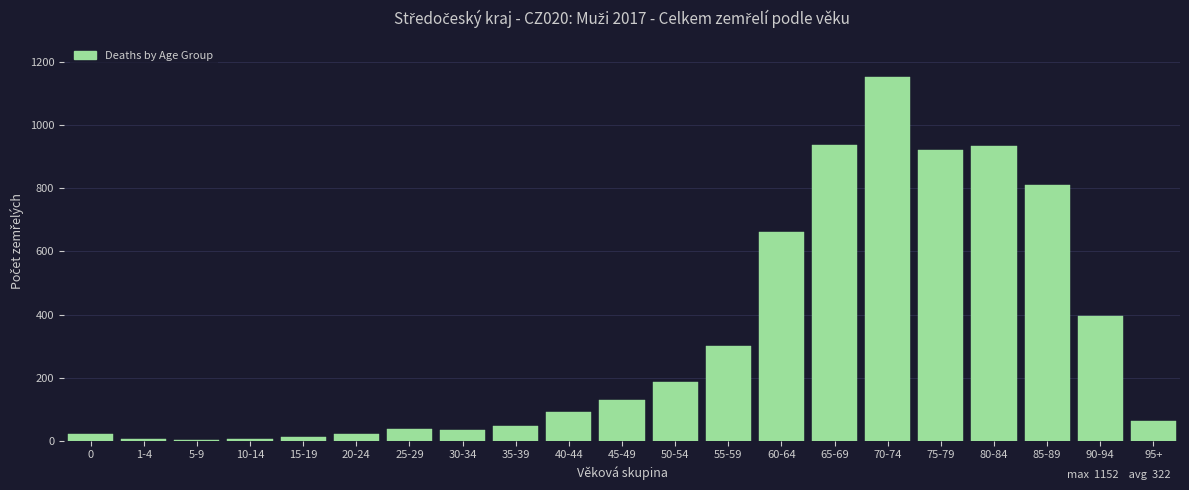

What is the sum of all values?

6767